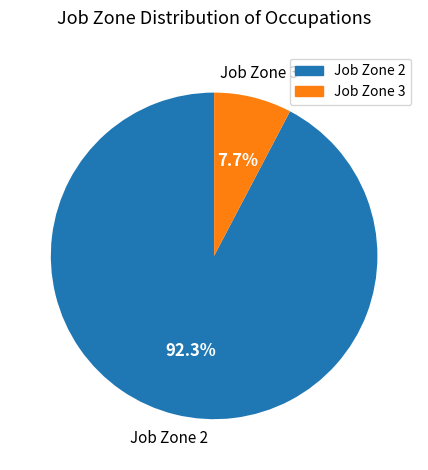

Is there any slice that represents more than half of the pie?

Yes